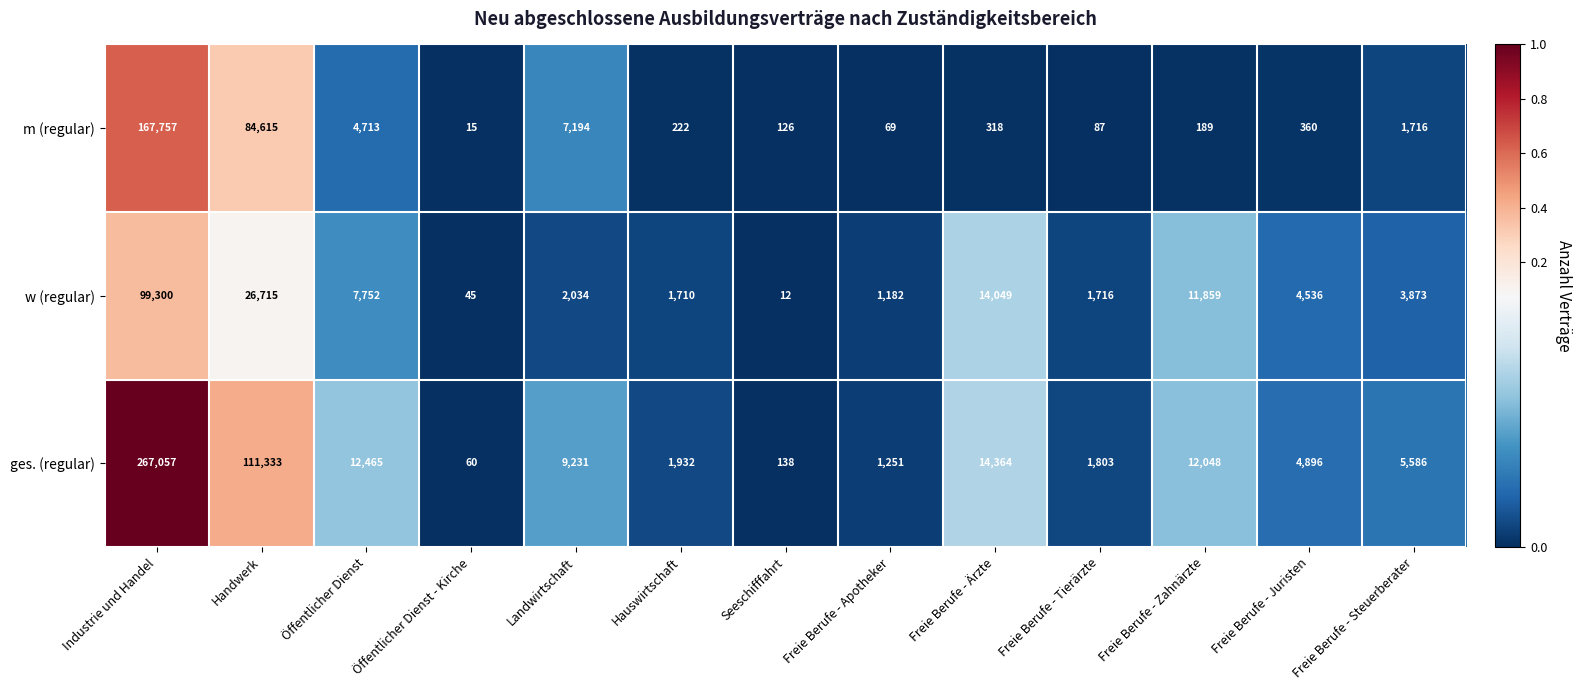

Rank the series by their average value, from lowest to highest.

w (regular), m (regular), ges. (regular)